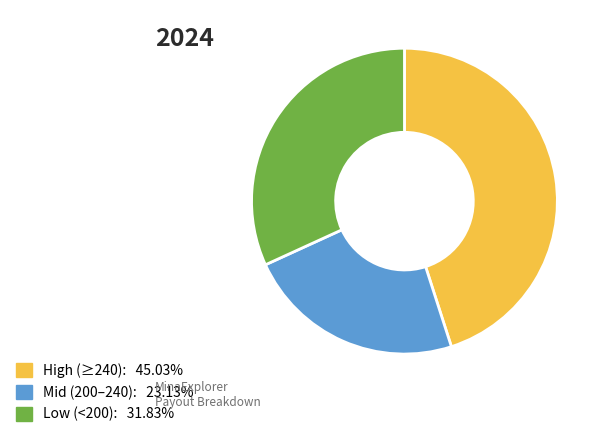

Is there any slice that represents more than half of the pie?

No